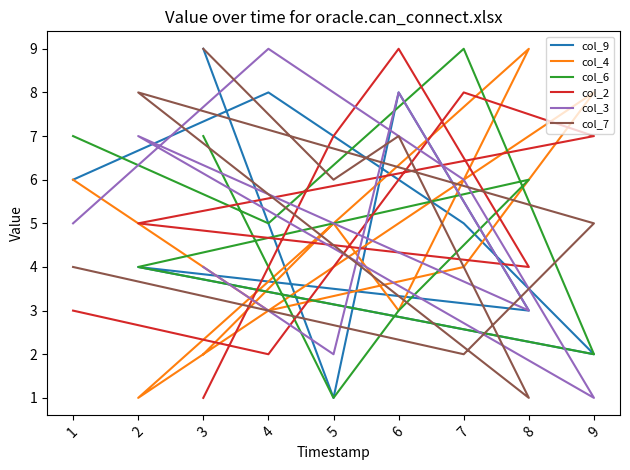

What is the difference between the second highest and second lowest values in the col_9 series?

6